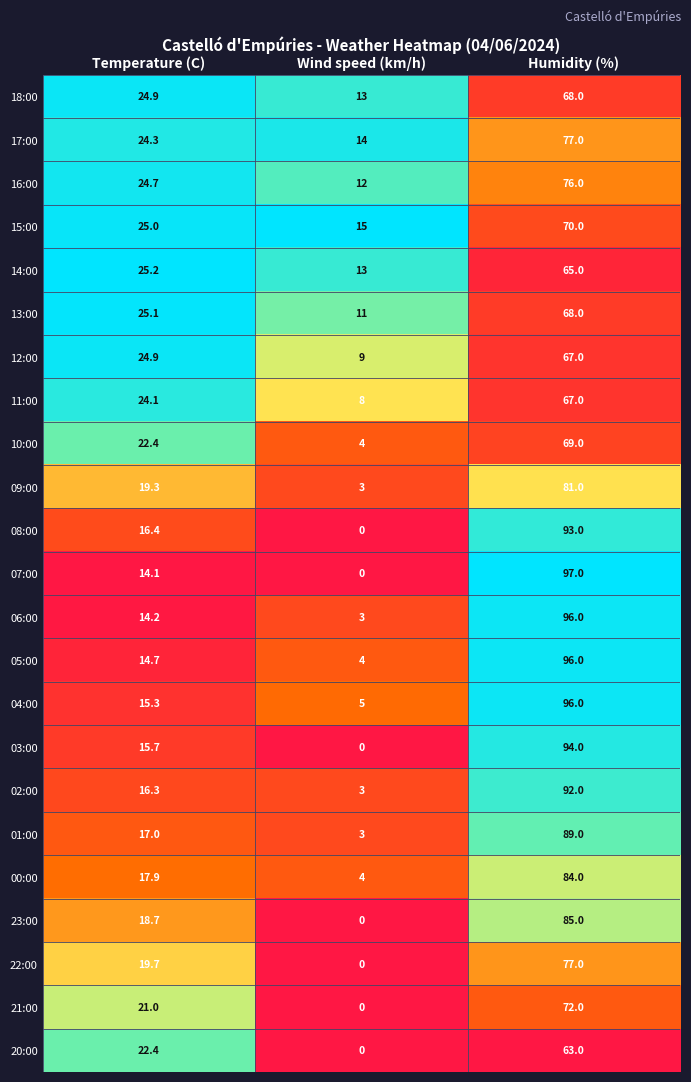

The value of 17:00 at Humidity (%) is 105.9. True or false?

False